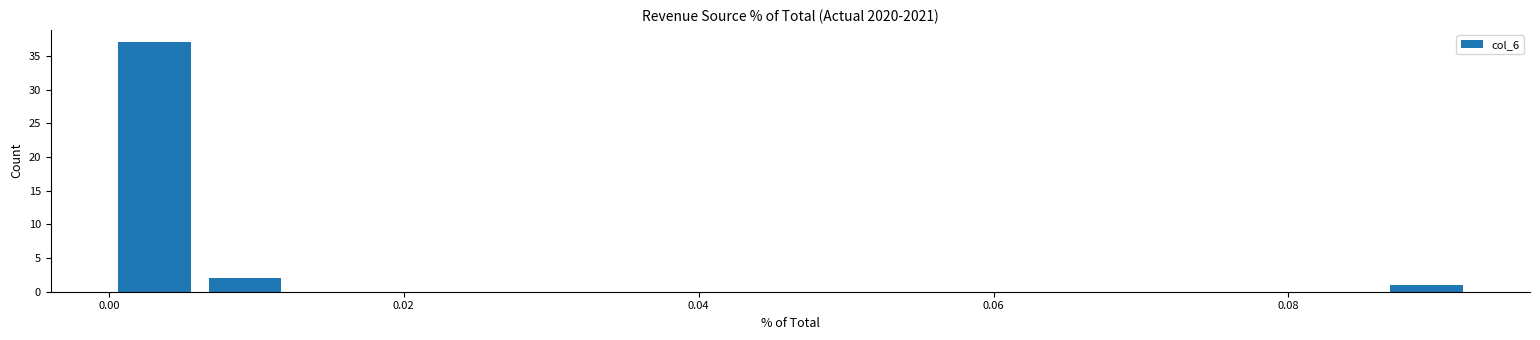

Around what value on the x-axis is the tallest bar? Give the approximate position of its centre, as read against the axis.

0.004